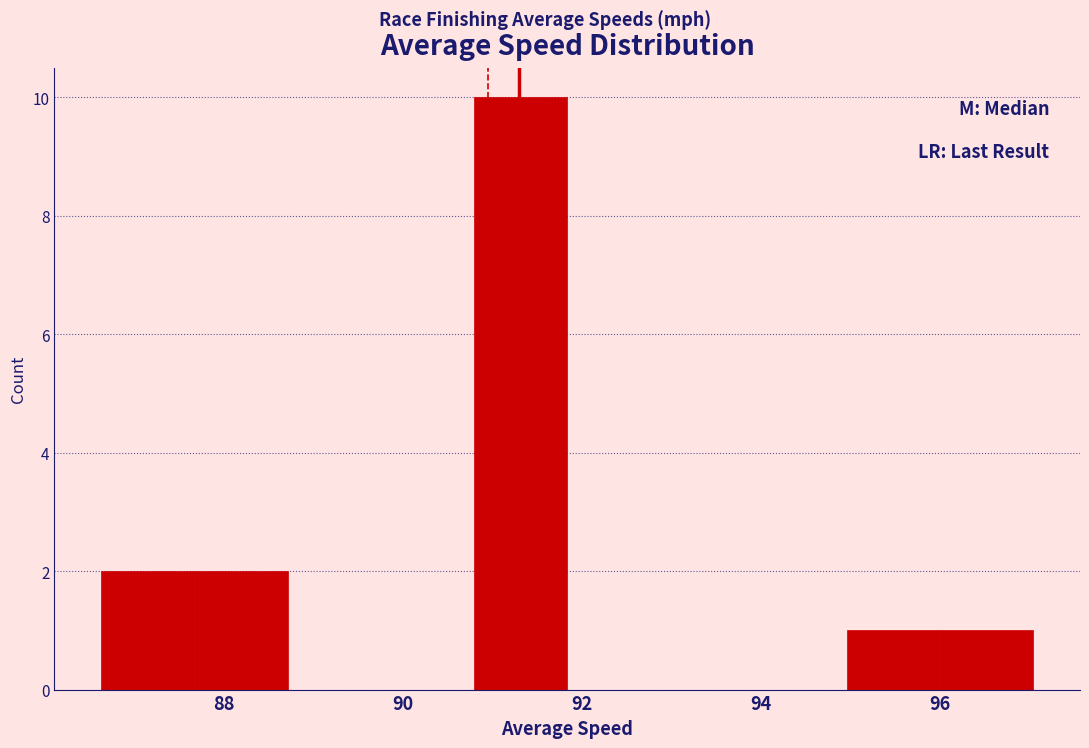

What is the height of the bar covering 96.0 to 97.0 on the x-axis? Neither the bar edges nor the heights are printed on the chart, so give them approximately, as read against the axes.

1